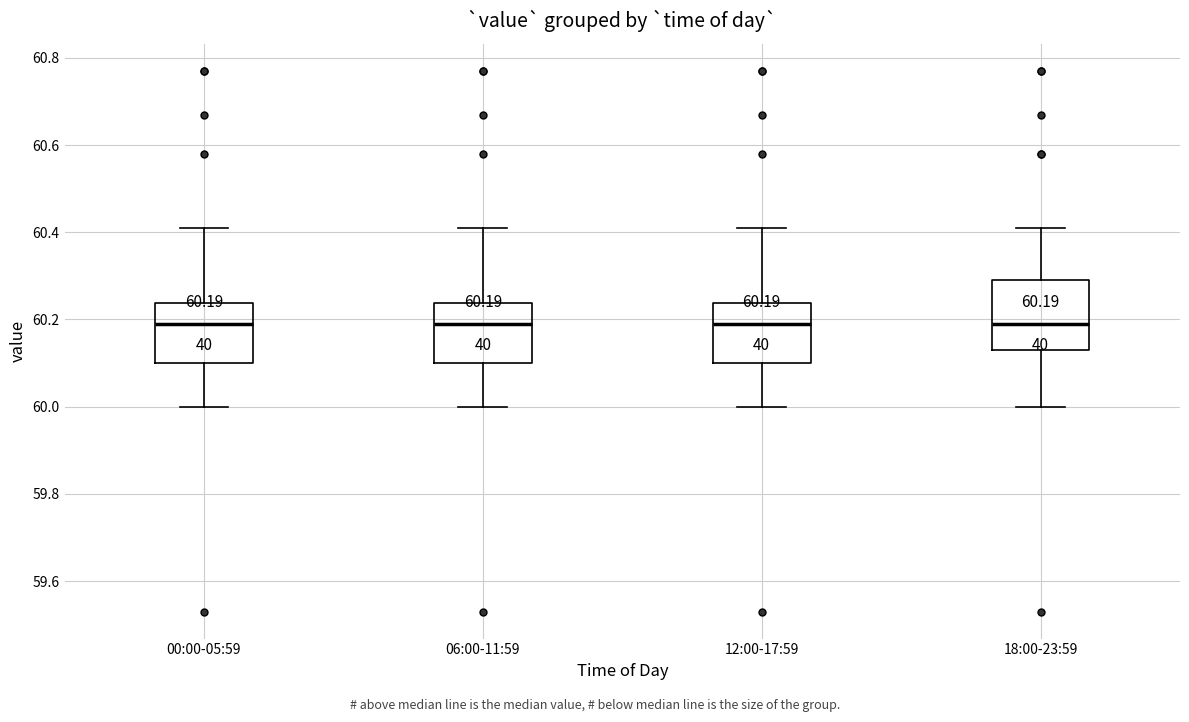

Which box is the tallest, from its lower edge to its upper edge?

18:00-23:59